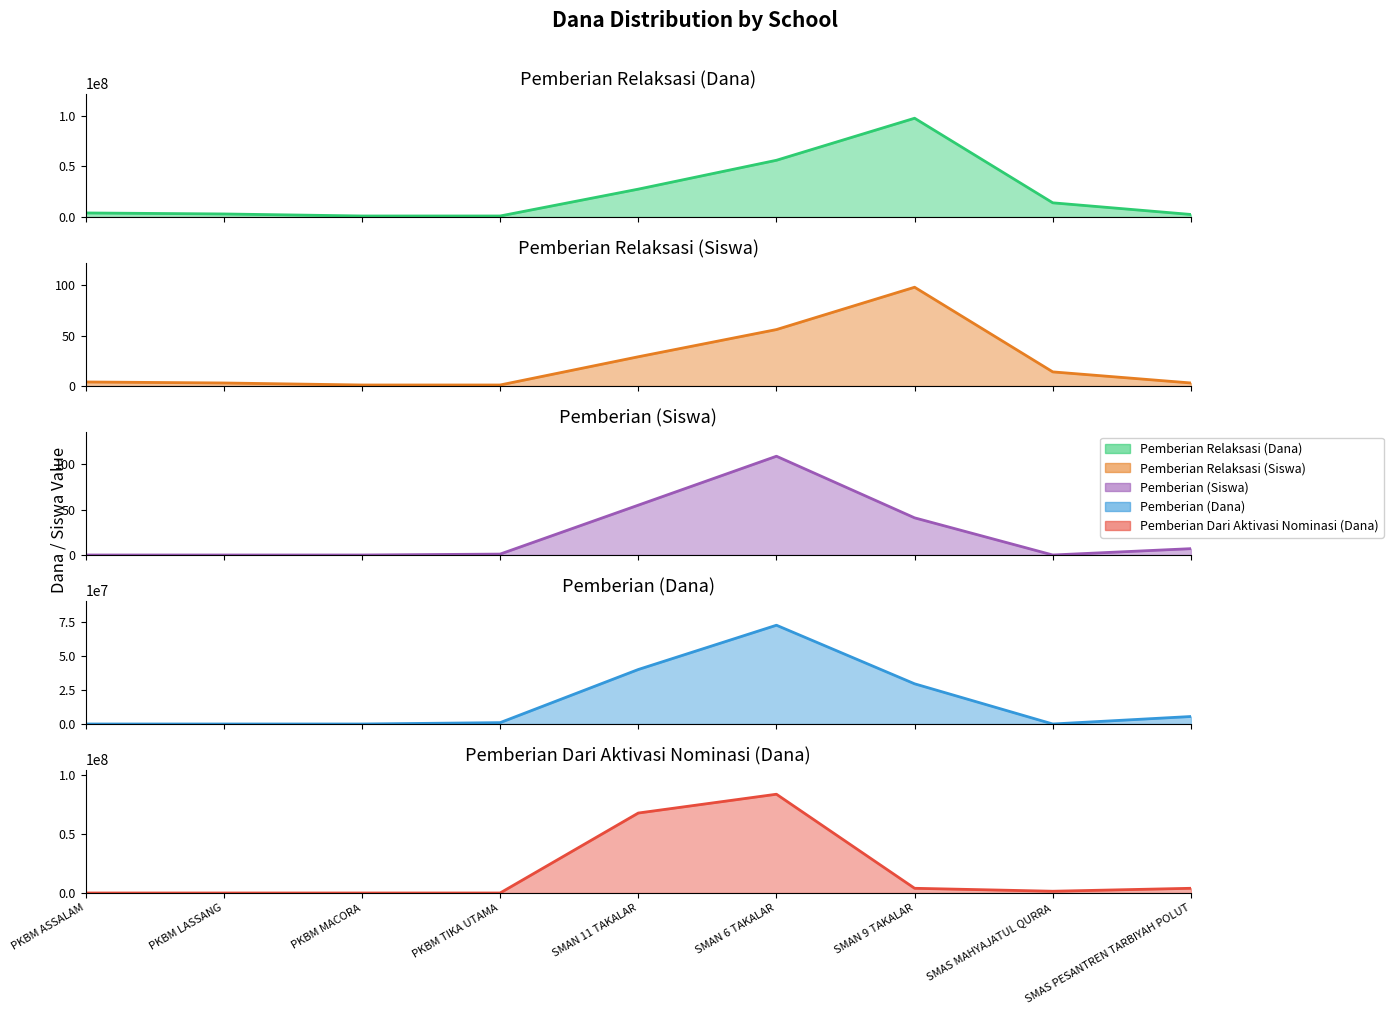

At which label is Pemberian Relaksasi (Siswa) closest to 49?

SMAN 6 TAKALAR